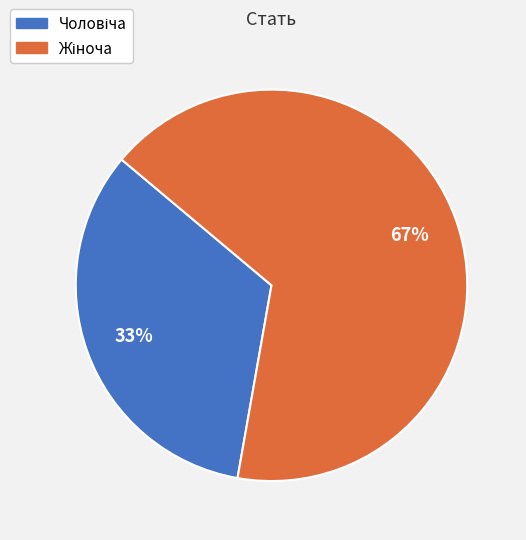

Is there a majority slice in this chart?

Yes